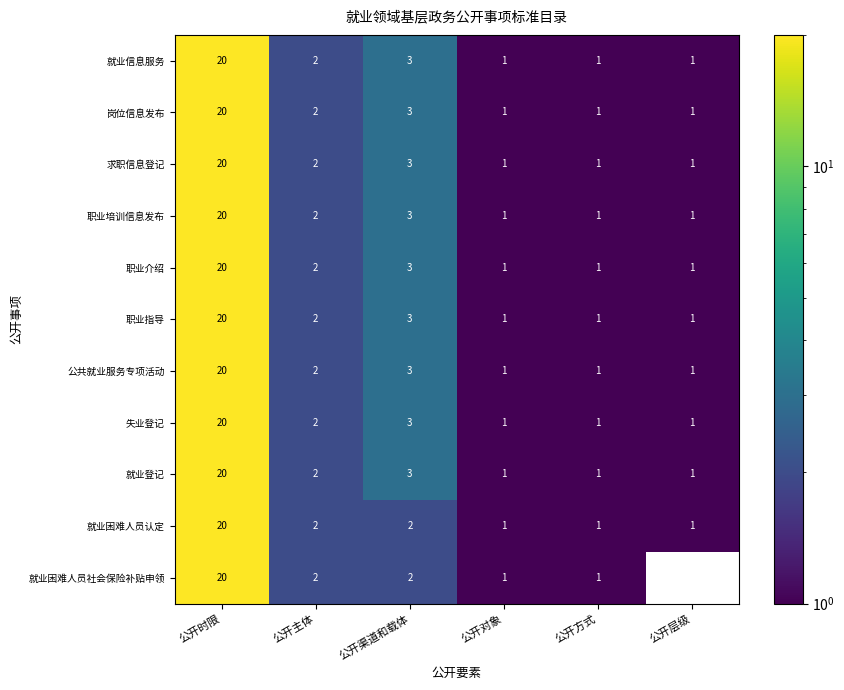

The value of 就业困难人员认定 at 公开方式 is 1. True or false?

True